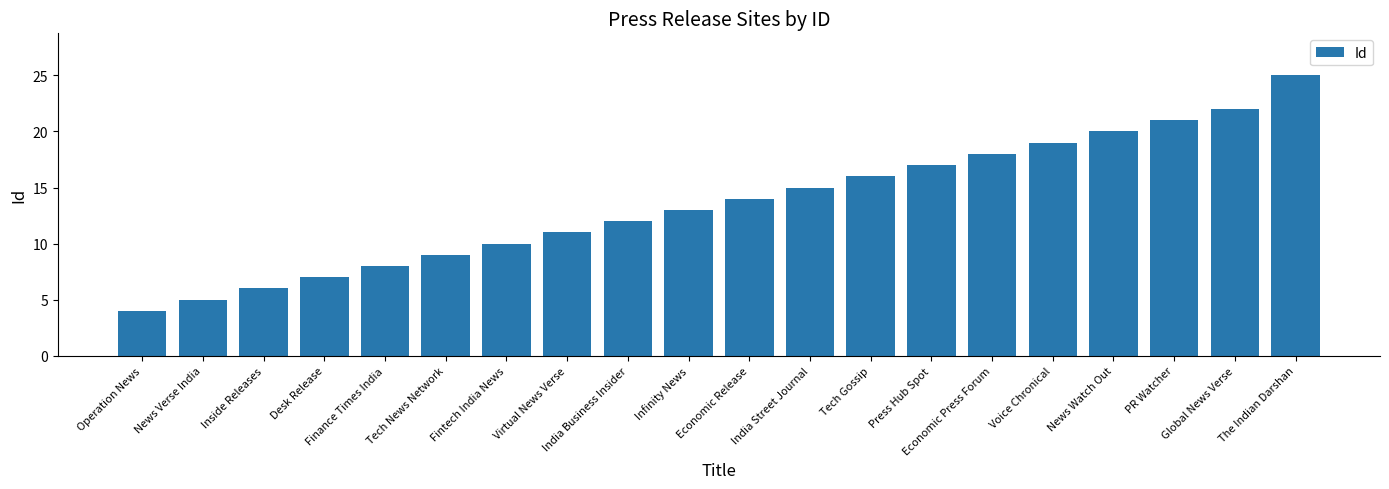

Reading right to left, what are all the values shown in this chart?

25	22	21	20	19	18	17	16	15	14	13	12	11	10	9	8	7	6	5	4